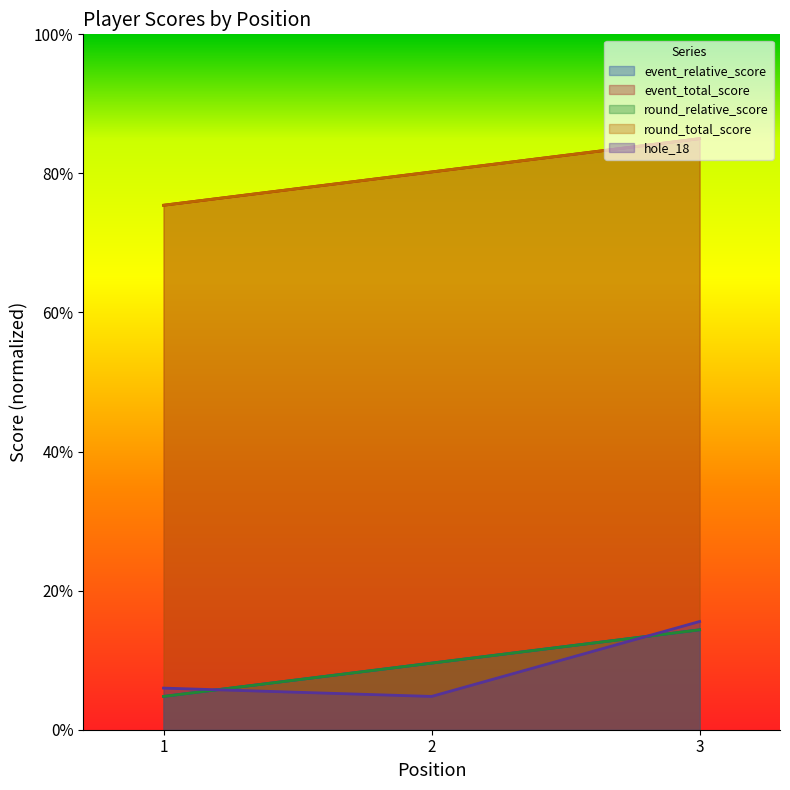

Which series has the largest range (max minus min)?

hole_18